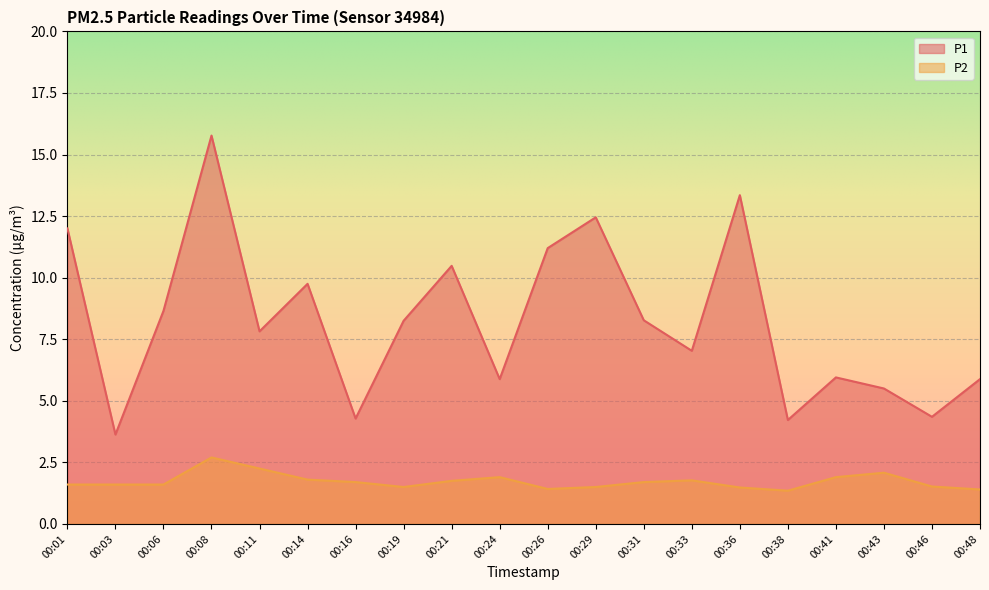

At 00:21, list the series in order from largest to smallest.

P1, P2